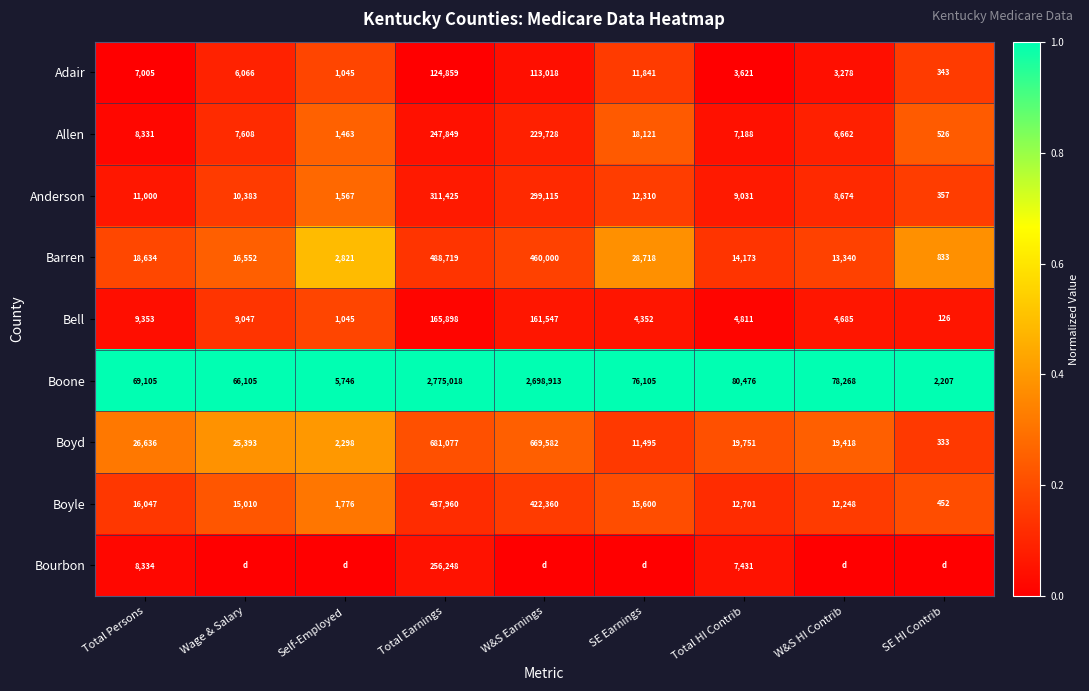

What is the approximate value of Boyd at W&S Earnings, to the nearest 10?

669580